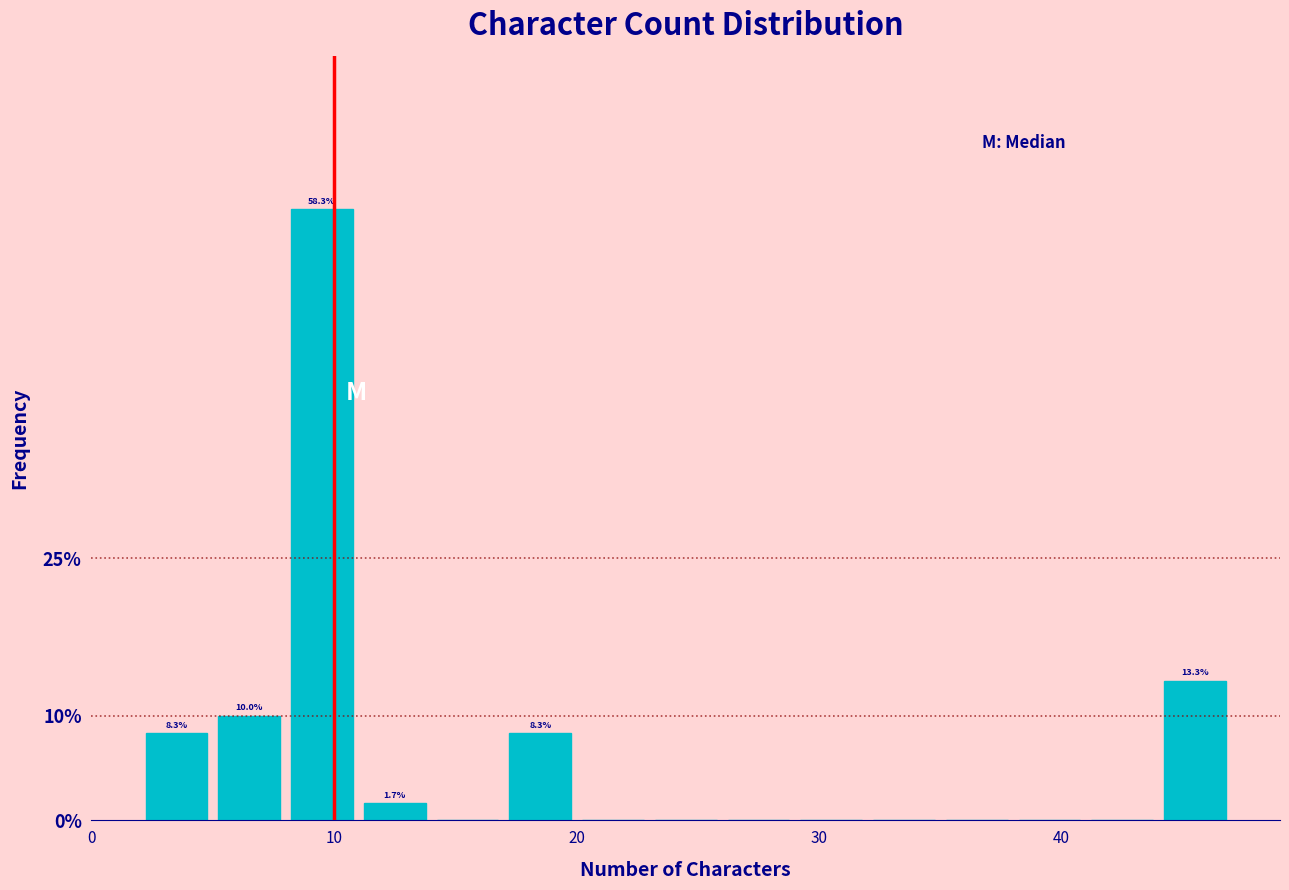

Around what value on the x-axis is the tallest bar? Give the approximate position of its centre, as read against the axis.

10